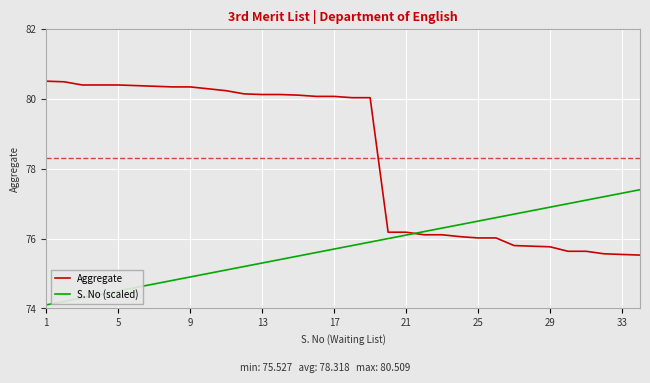

Is this an area chart (filled region under the line)?

No